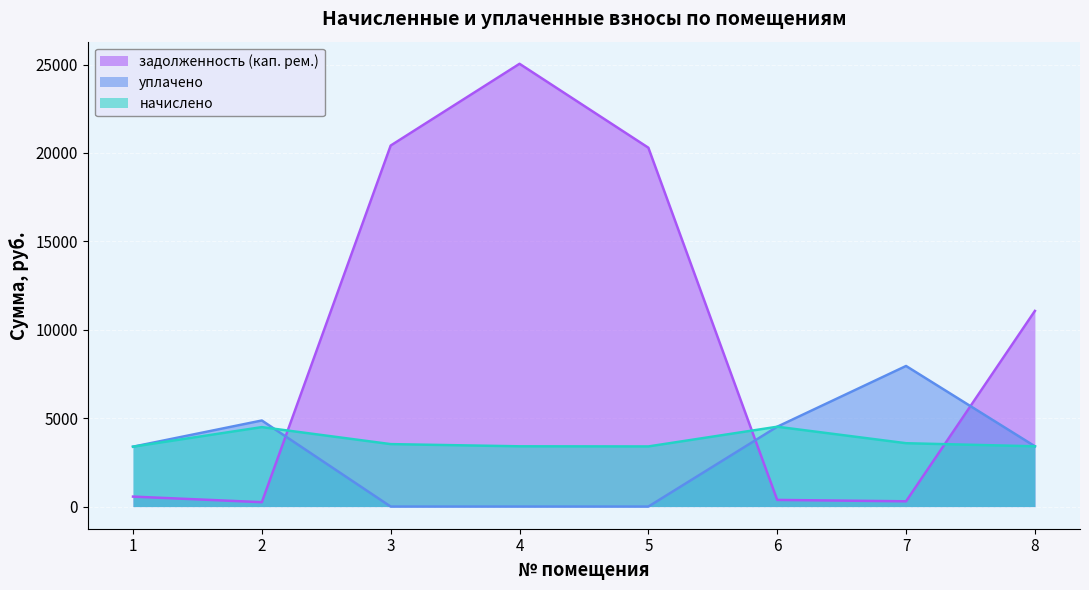

What is the value of the задолженность (кап. рем.) point at the 6th from the left?

376.3